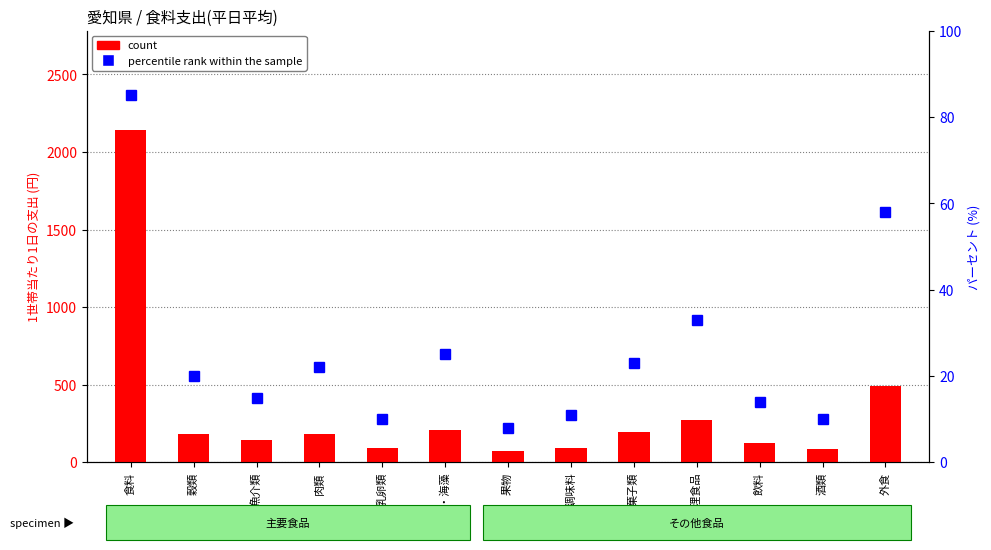

List the labels in order of count value, largest first.

食料, 外食, 調理食品, 野菜・海藻, 菓子類, 肉類, 穀類, 魚介類, 飲料, 油脂・調味料, 乳卵類, 酒類, 果物